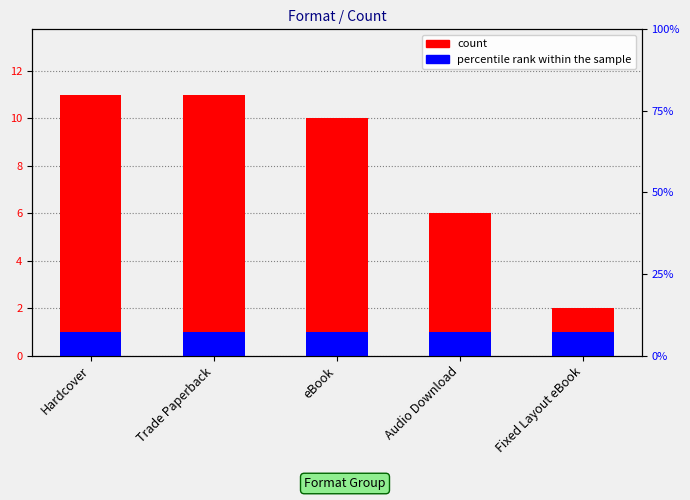

The value of count at Audio Download is 4. True or false?

False